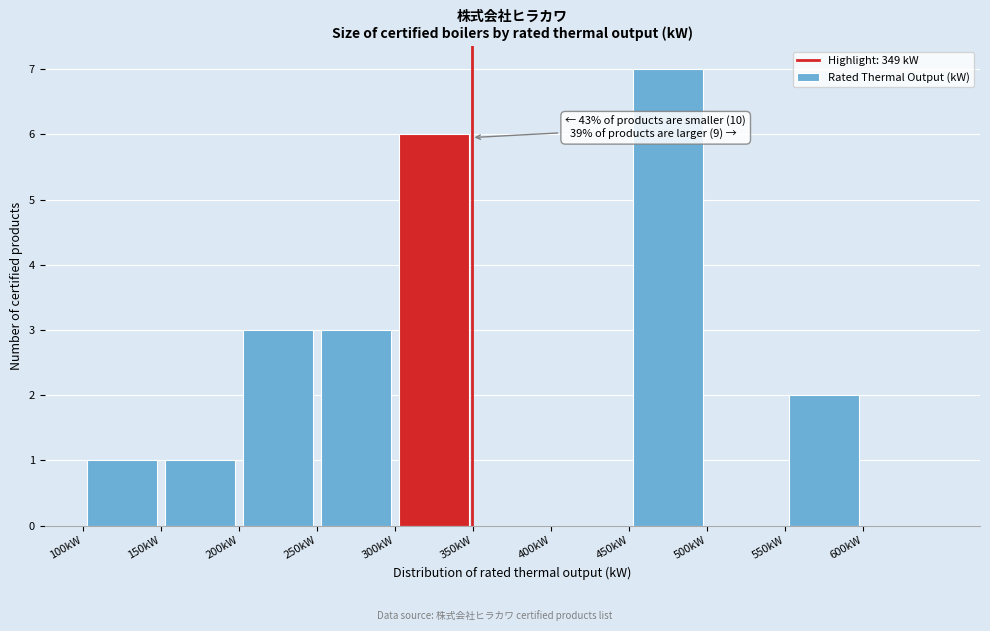

Which range on the x-axis has the tallest bar?

450 to 500